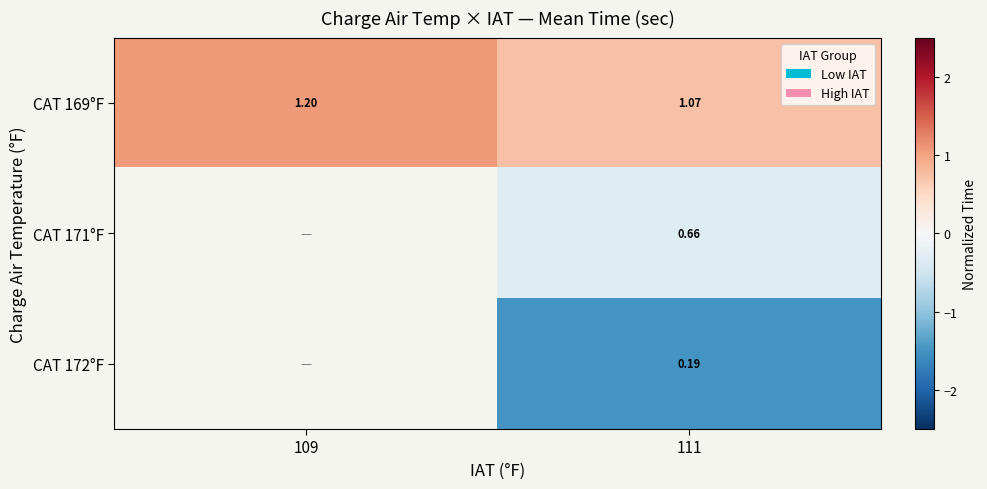

What is the total value across all series at 111?

-1.1